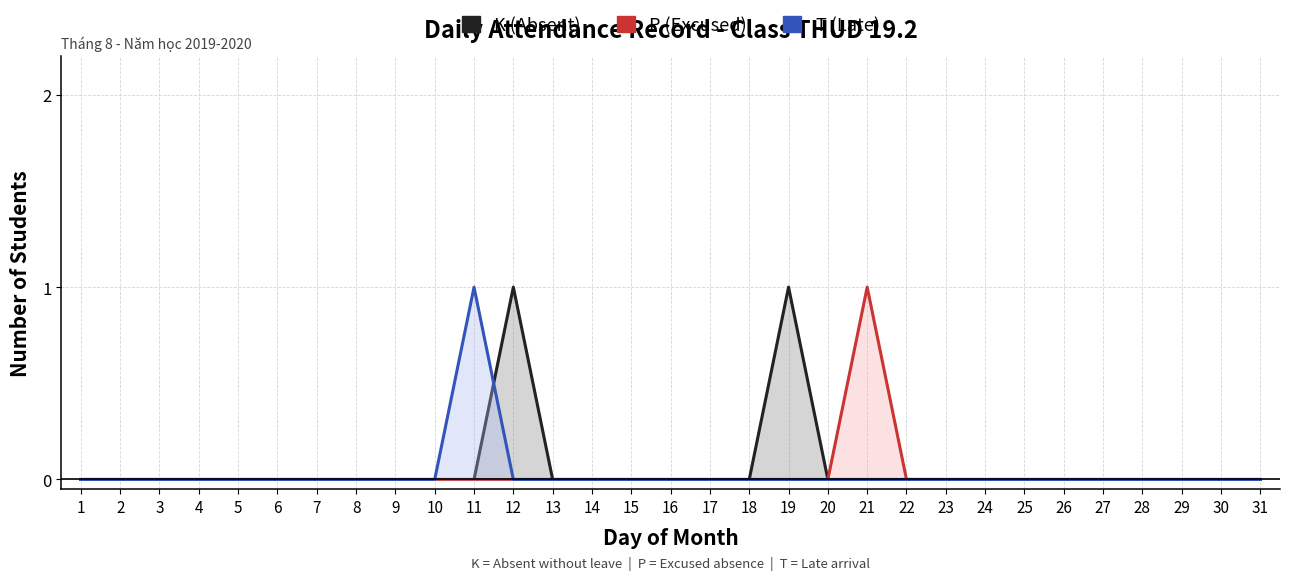

In P (Excused), how many points are higher than both neighbors (excluding endpoints)?

1